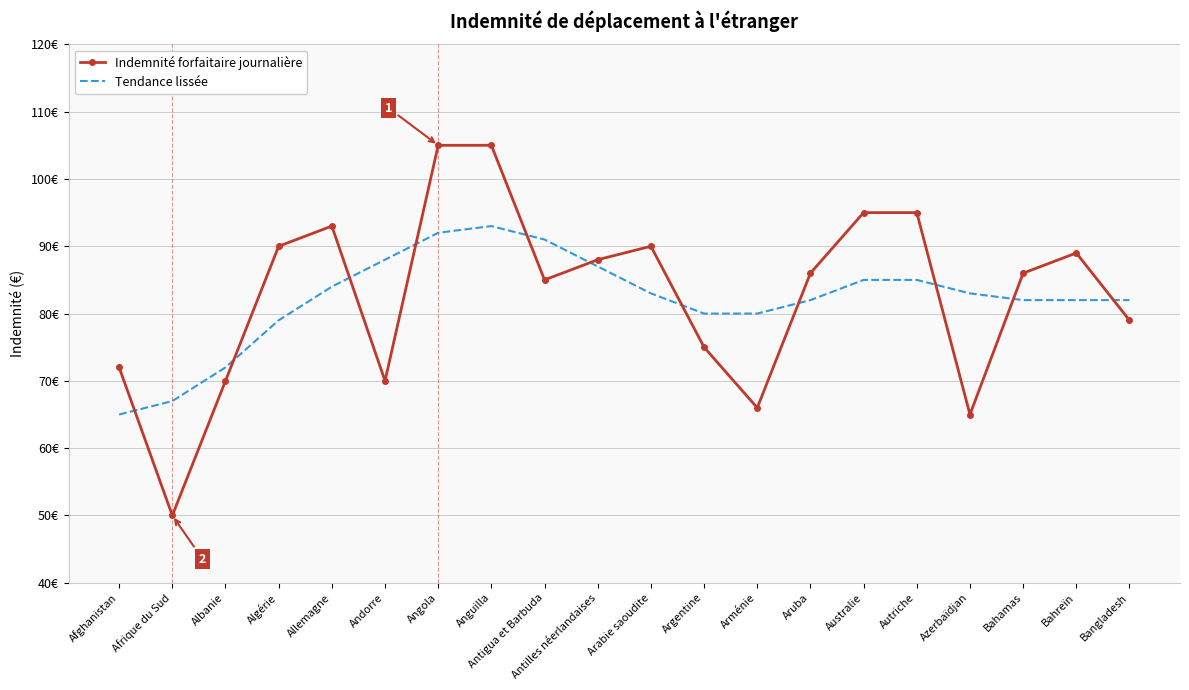

What is the smallest value displayed?

50